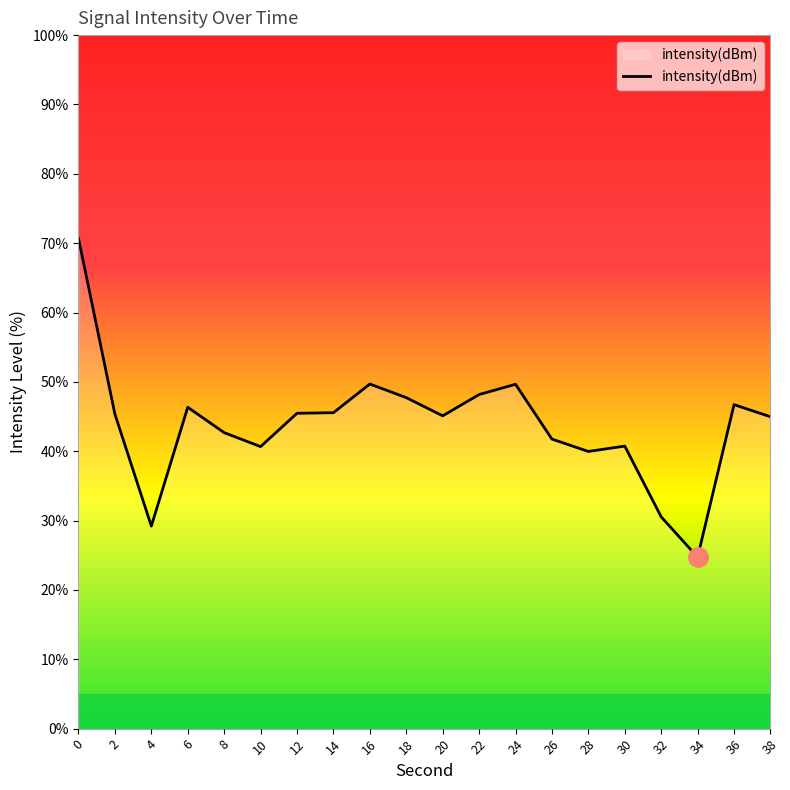

How many lines are shown in the chart?

1